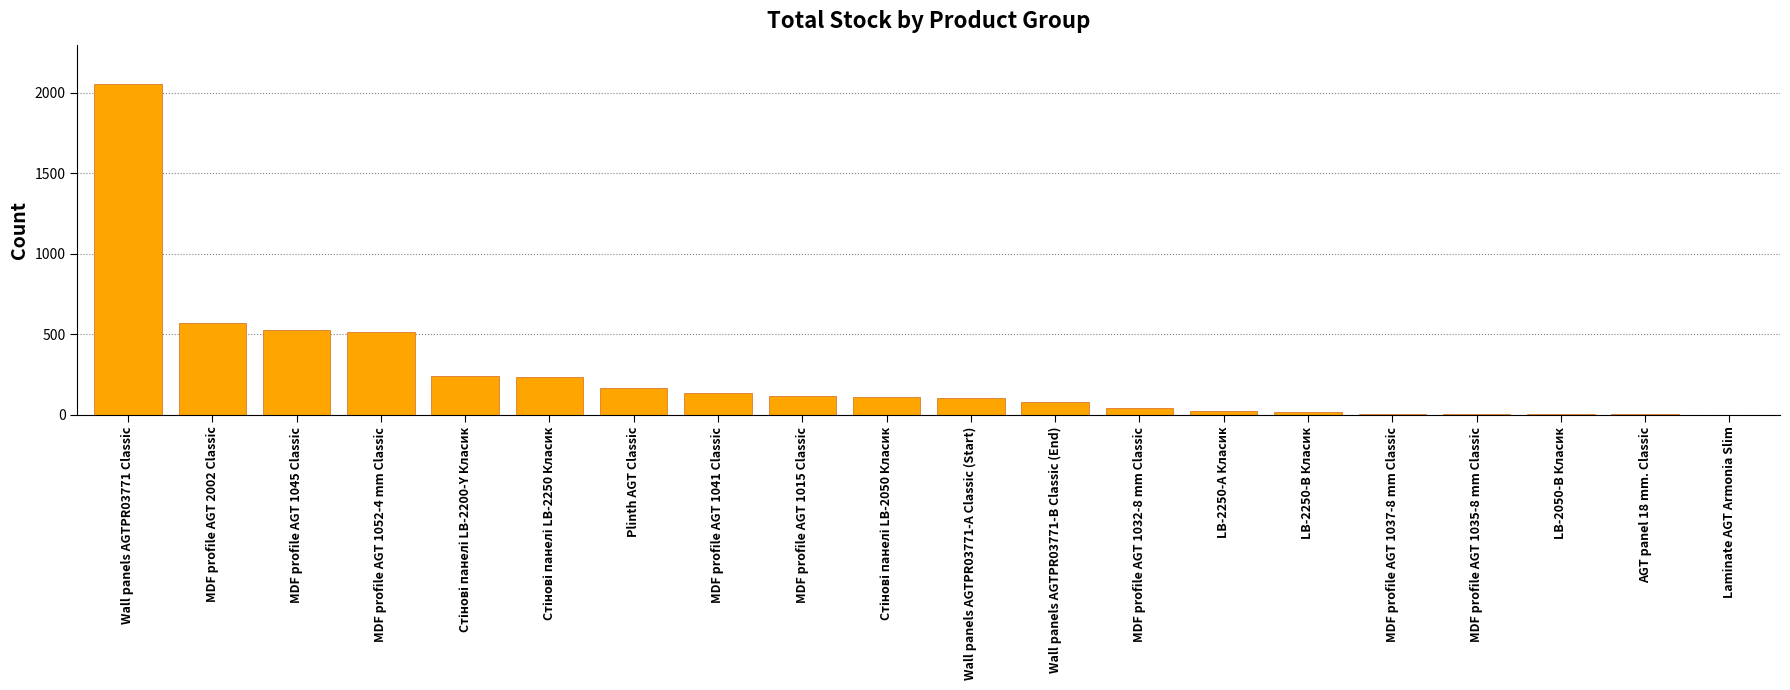

At which category does the chart reach its peak across all series?

Wall panels AGTPR03771 Classic